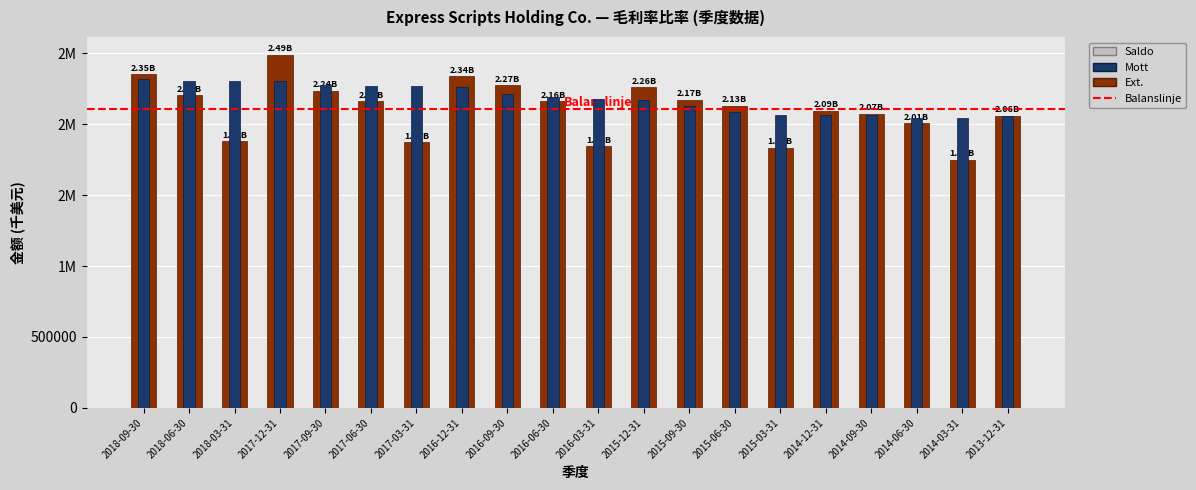

How many bars are there in total?

20